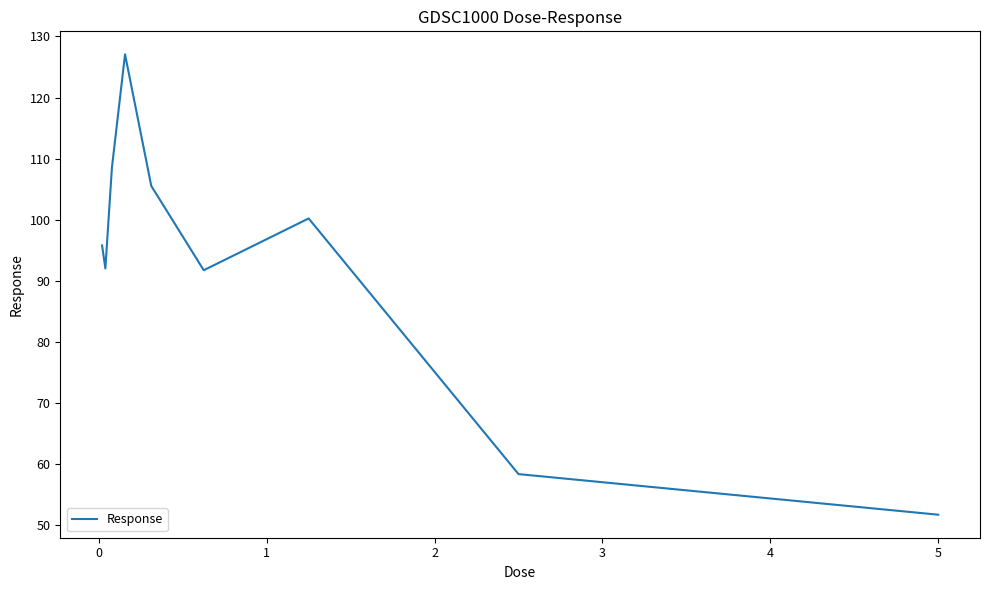

What is the difference between the maximum and minimum values?

75.4